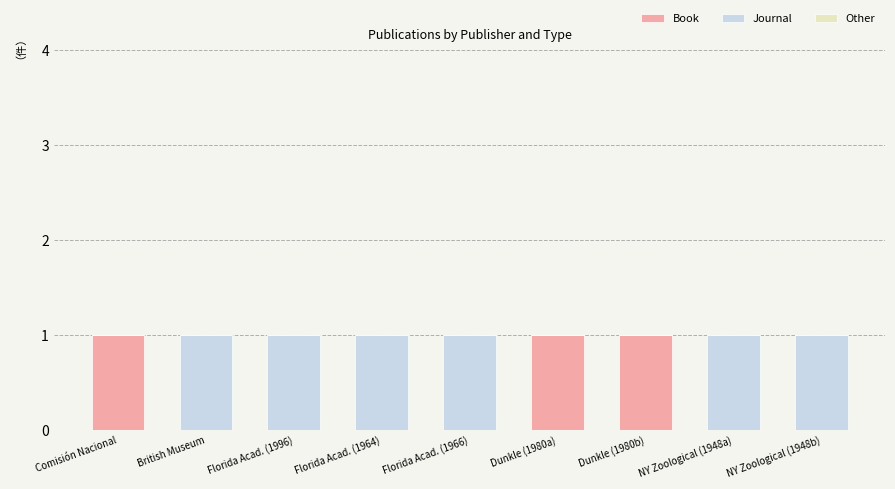

The Book series shows -1 at NY Zoological (1948b). True or false?

False